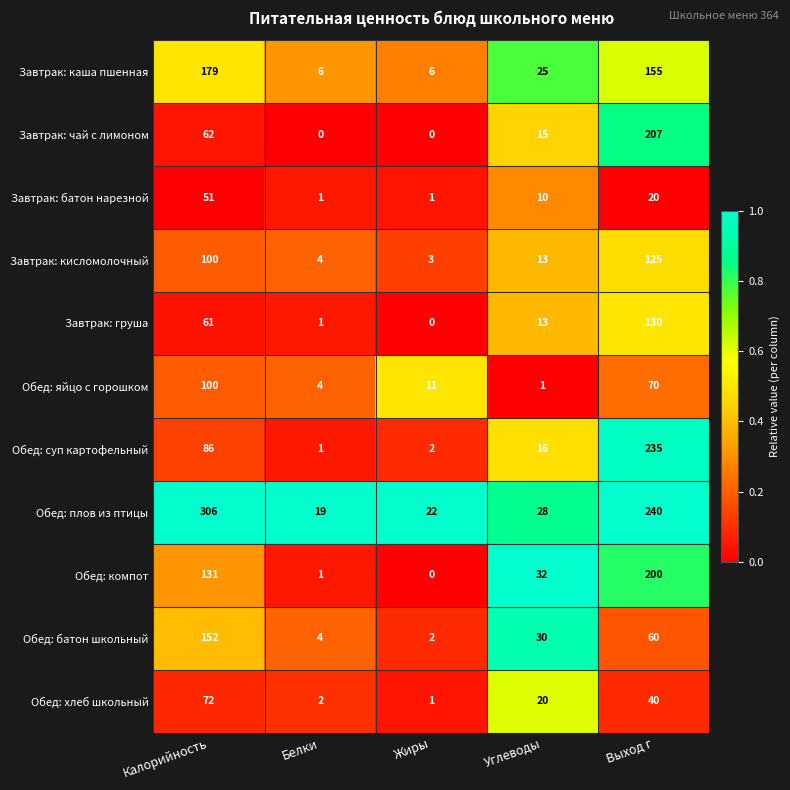

Which category has the lowest value in the Обед: компот series?

Жиры